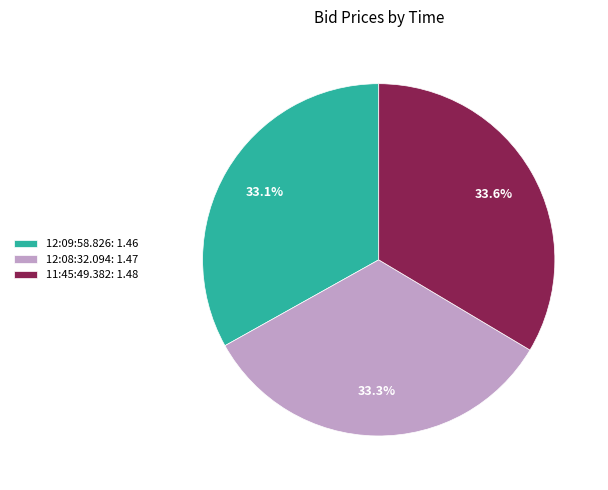

What percentage do 12:09:58.826 and 11:45:49.382 together represent?

66.7%